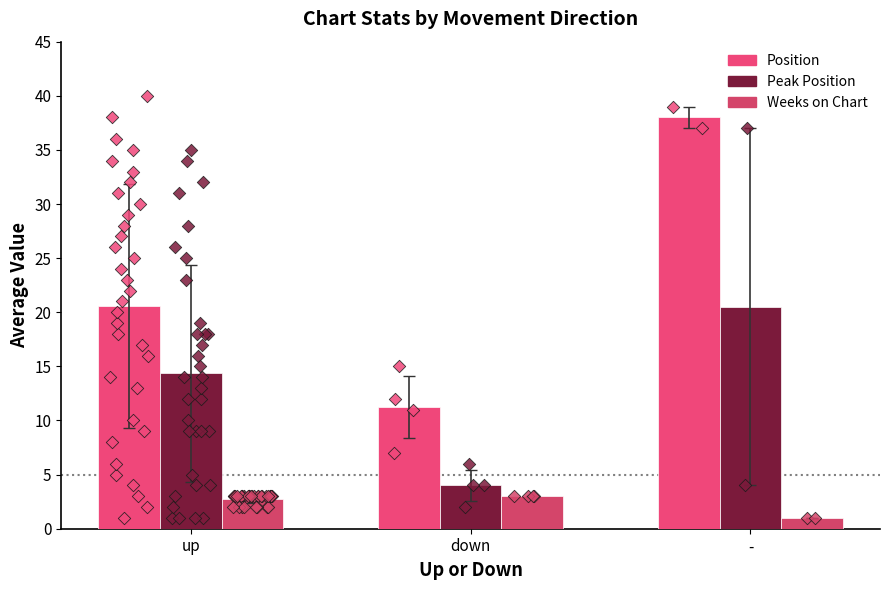

Which series contains the lowest Y value?

Weeks on Chart